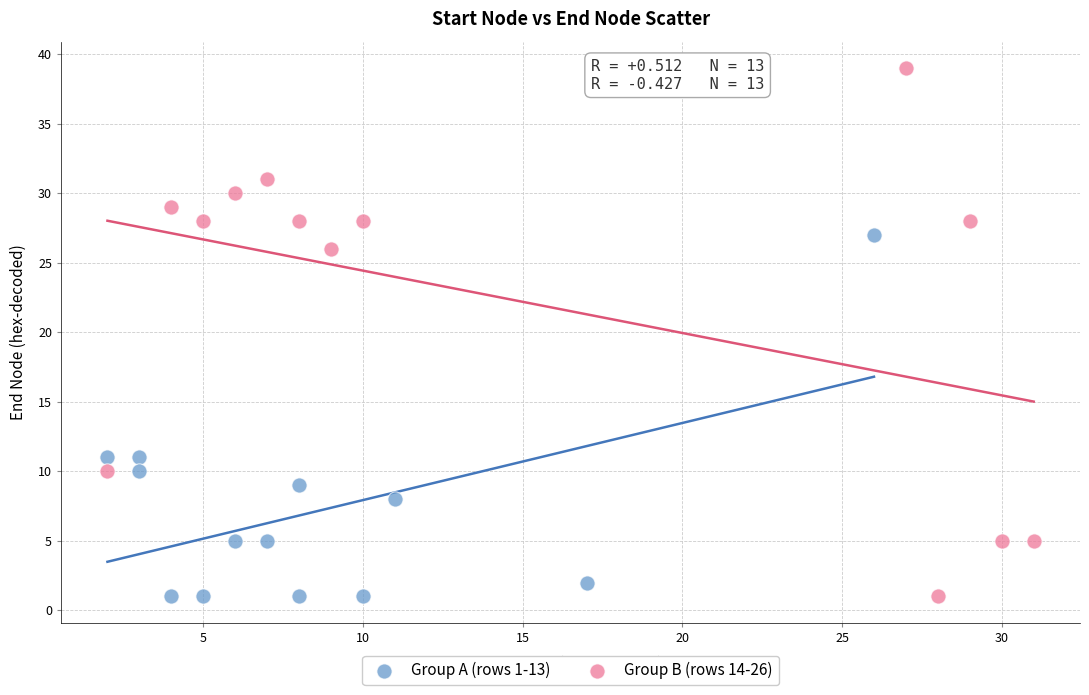

What are all the series names shown in the legend?

Group A (rows 1-13), Group B (rows 14-26)